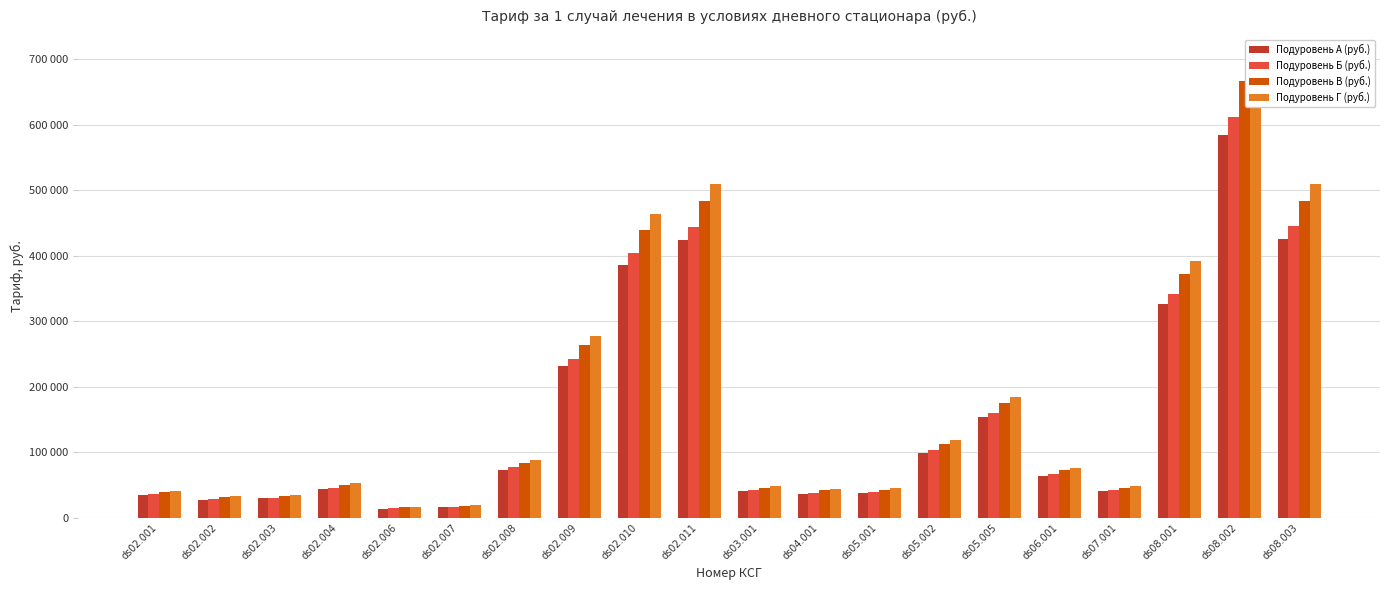

Reading left to right, list all the values displayed in this chart.

Подуровень А (руб.): 34135.4	27143.8	29200.2	43594.6	13571.9	15628.3	73206.1	231545.0	386182.5	424841.9	40304.4	36603.0	37425.6	99116.1	153403.7	63335.6	40304.4	326959.6	585237.1	425253.1
Подуровень Б (руб.): 35713.3	28398.5	30549.9	45609.8	14199.3	16350.7	76590.0	242248.1	404033.7	444480.1	42167.5	38295.0	39155.6	103697.7	160494.8	66263.2	42167.5	342073.3	612289.6	444910.4
Подуровень В (руб.): 38868.0	30907.1	33248.5	49638.6	15453.5	17795.0	83355.5	263646.8	439723.4	483742.6	45892.3	41677.7	42614.3	112857.7	174671.8	72116.5	45892.3	372289.8	666375.3	484210.9
Подуровень Г (руб.): 40962.5	32572.6	35040.2	52313.5	16286.3	18753.9	87847.3	277854.0	463419.0	509810.2	48365.3	43923.6	44910.7	118939.3	184084.4	76002.7	48365.3	392351.5	702284.6	510303.8